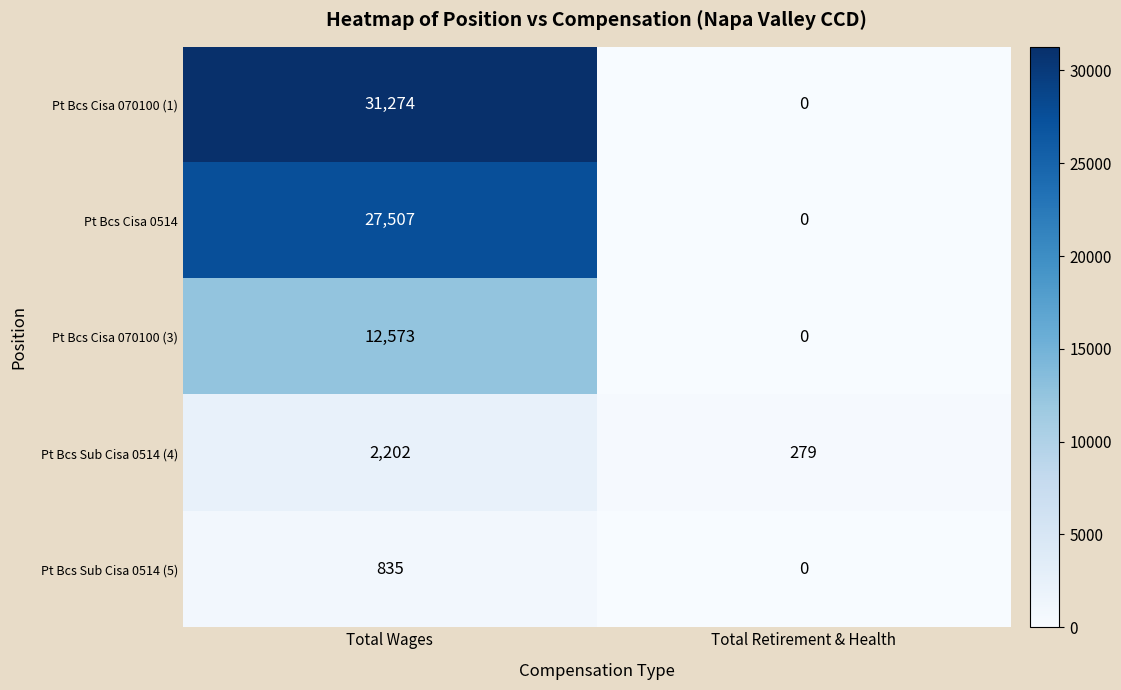

What is the sum of the Pt Bcs Sub Cisa 0514 (5) values at Total Wages and Total Retirement & Health?

835